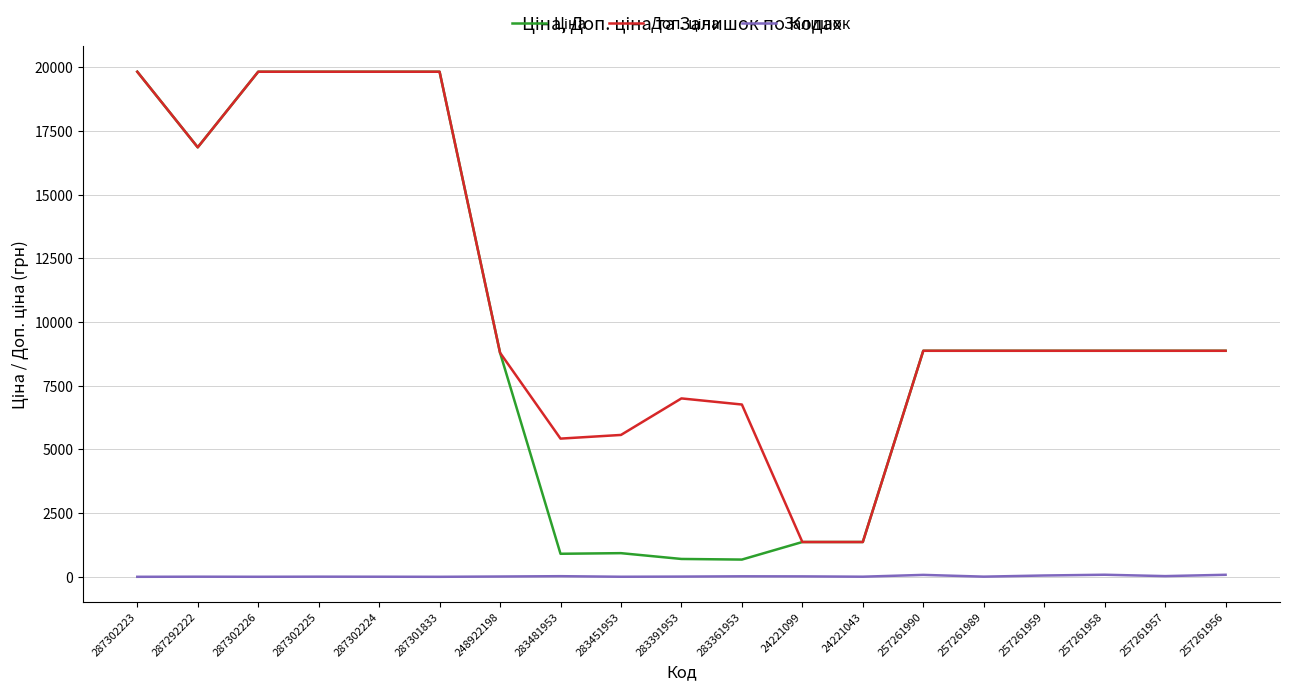

What is the sum of all Залишок values?

416.0